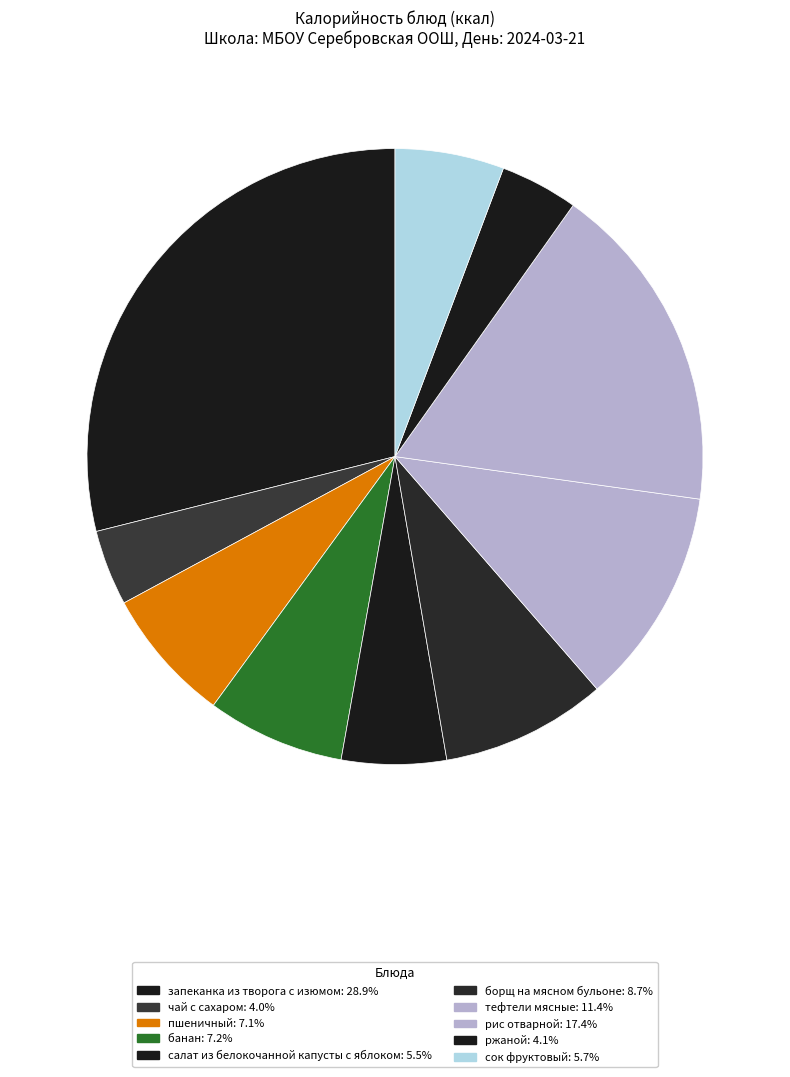

Is it true that сок фруктовый is 1% of the pie?

False